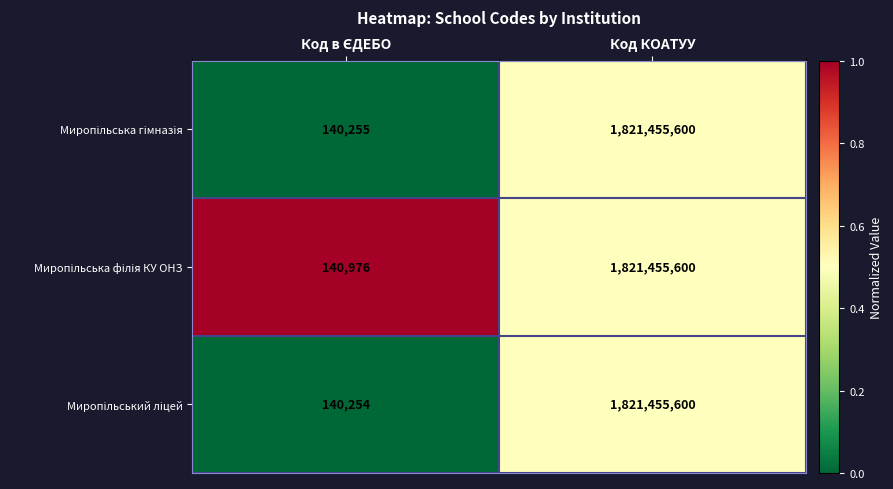

Which category has the highest value across all series?

Код КОАТУУ